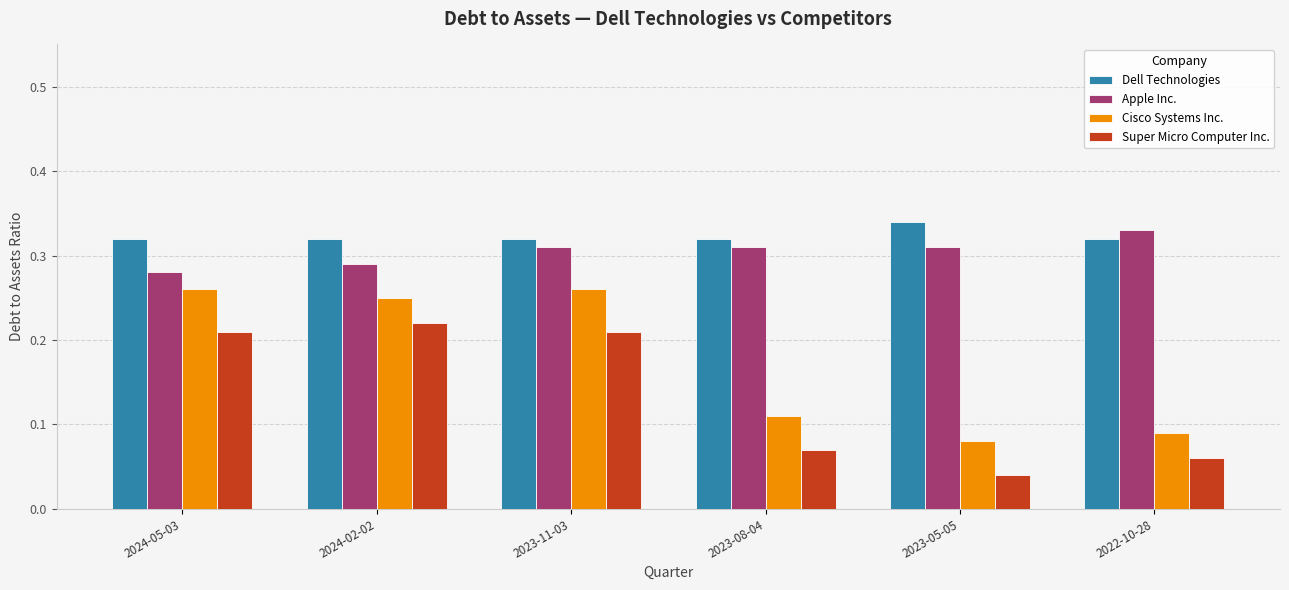

How many distinct data groups are displayed?

4